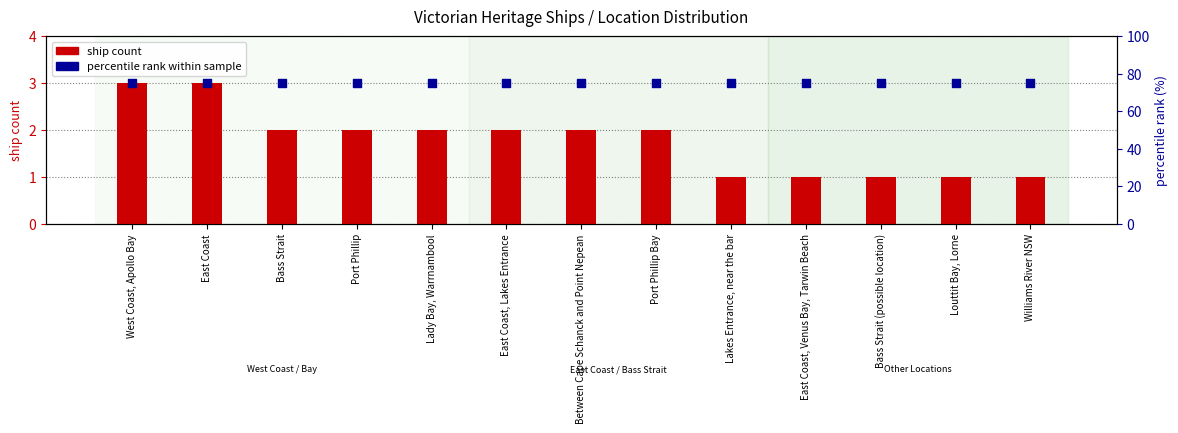

Which series contains the lowest Y value?

ship count